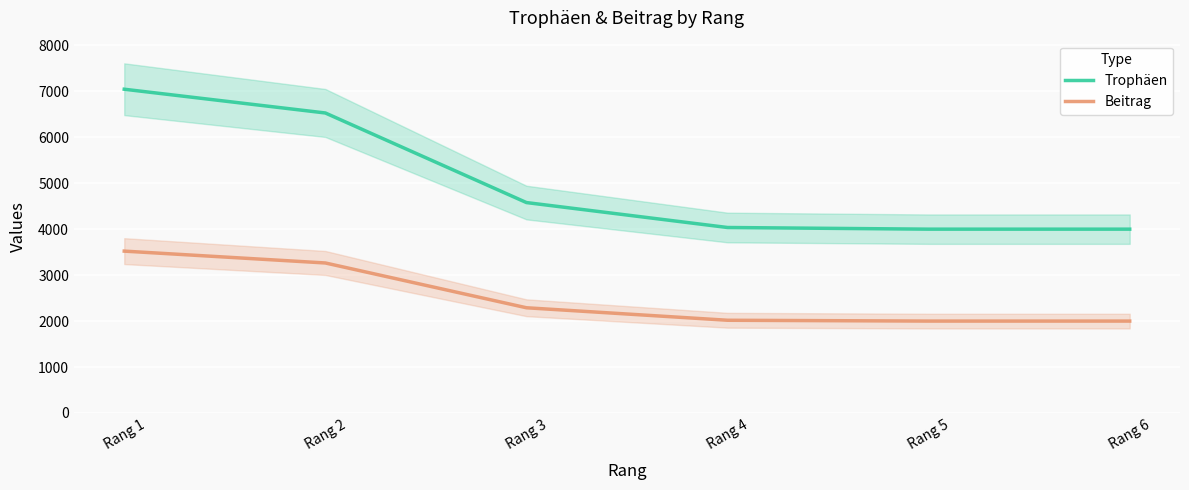

Where does the Trophäen series first go above 4580?

Rang 1